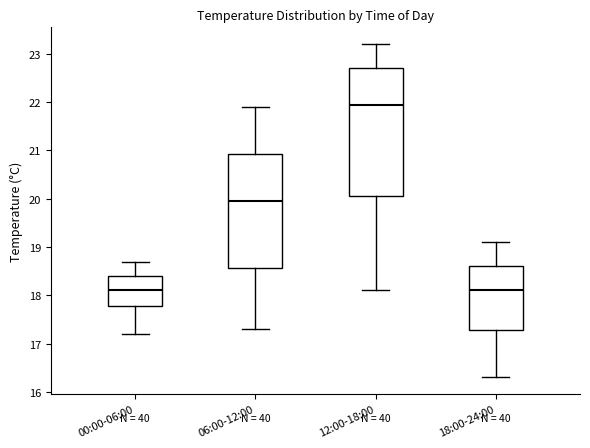

Which box is the tallest, from its lower edge to its upper edge?

12:00-18:00